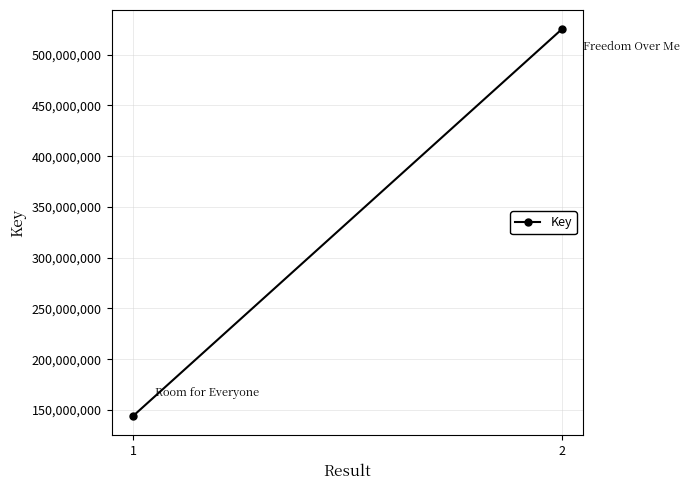

What is the average value?

334495811